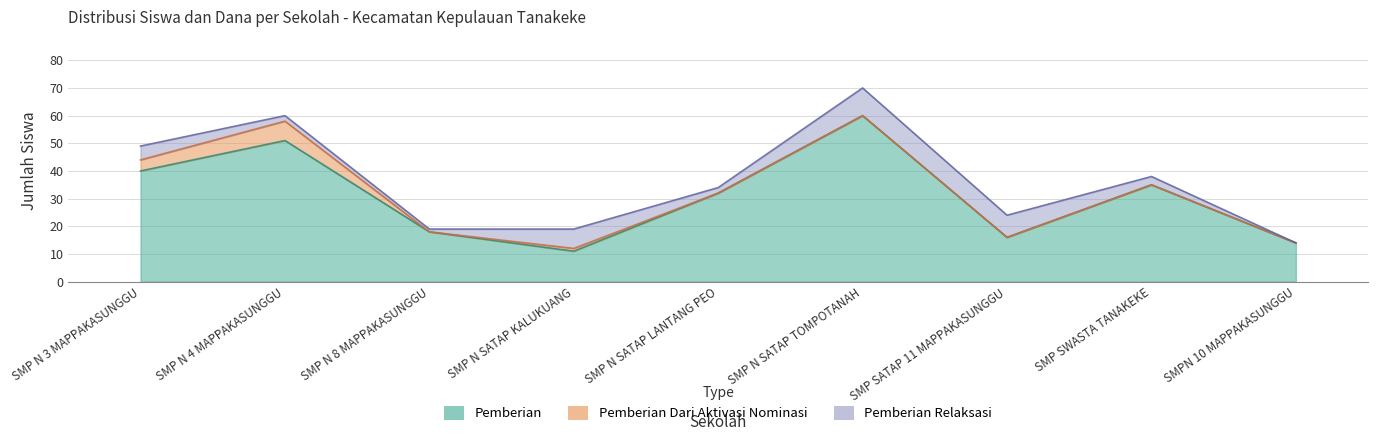

Reading left to right, transcribe all the data shown in this chart.

Pemberian: 40	51	18	11	32	60	16	35	14
Dana Disalurkan (juta): 49	60	19	19	34	70	24	38	14
Dana Pemberian (juta): 44	58	18	12	32	60	16	35	14